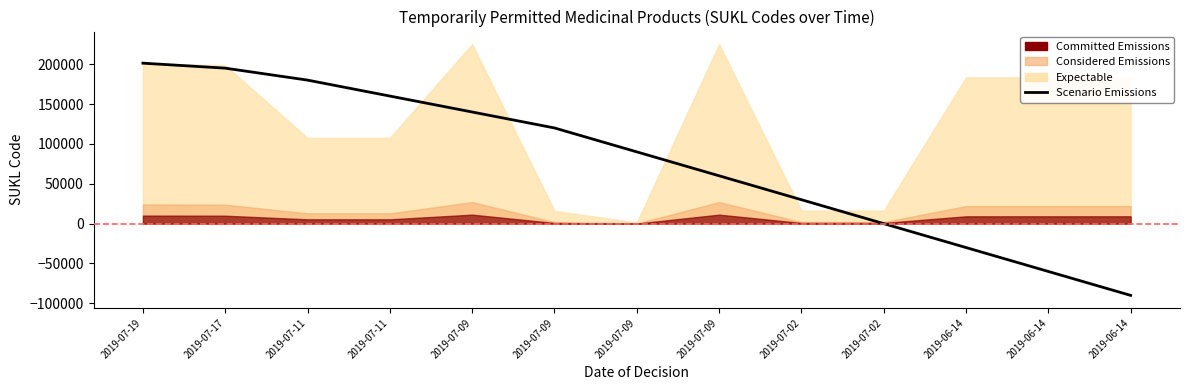

How many data points does each series have?

13